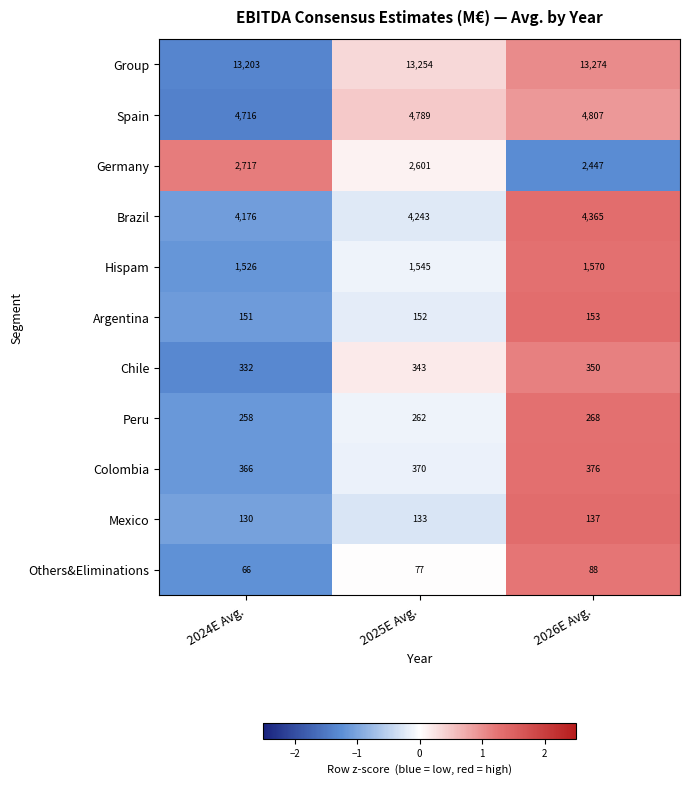

Is it true that Group equals 18444 at 2025E Avg.?

False